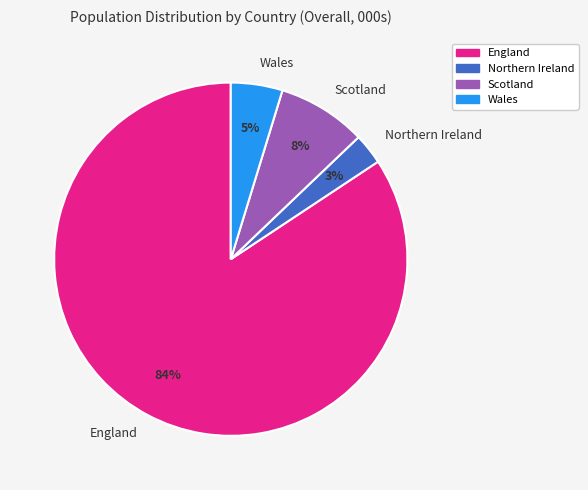

What percentage is the England slice, to the nearest percent?

84%